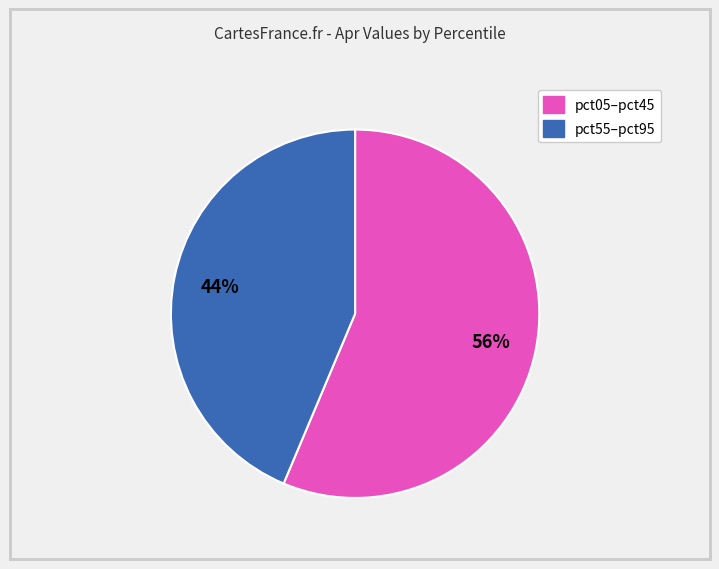

Is there a majority slice in this chart?

Yes